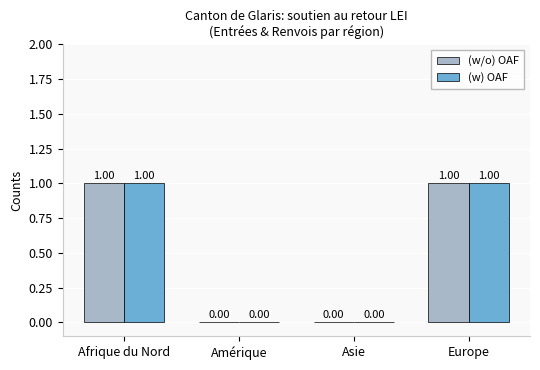

Is the value of (w/o) OAF at Amérique greater than the value of (w) OAF at Afrique du Nord?

No